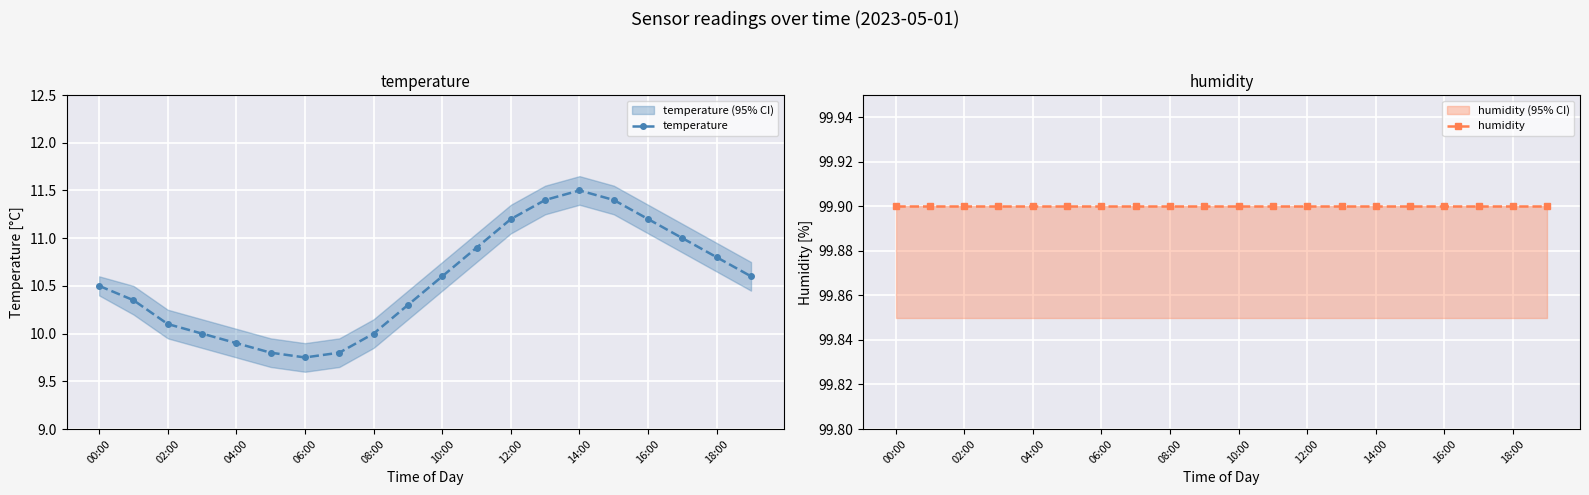

True or false: temperature has more than 2 points higher than both neighbors.

False